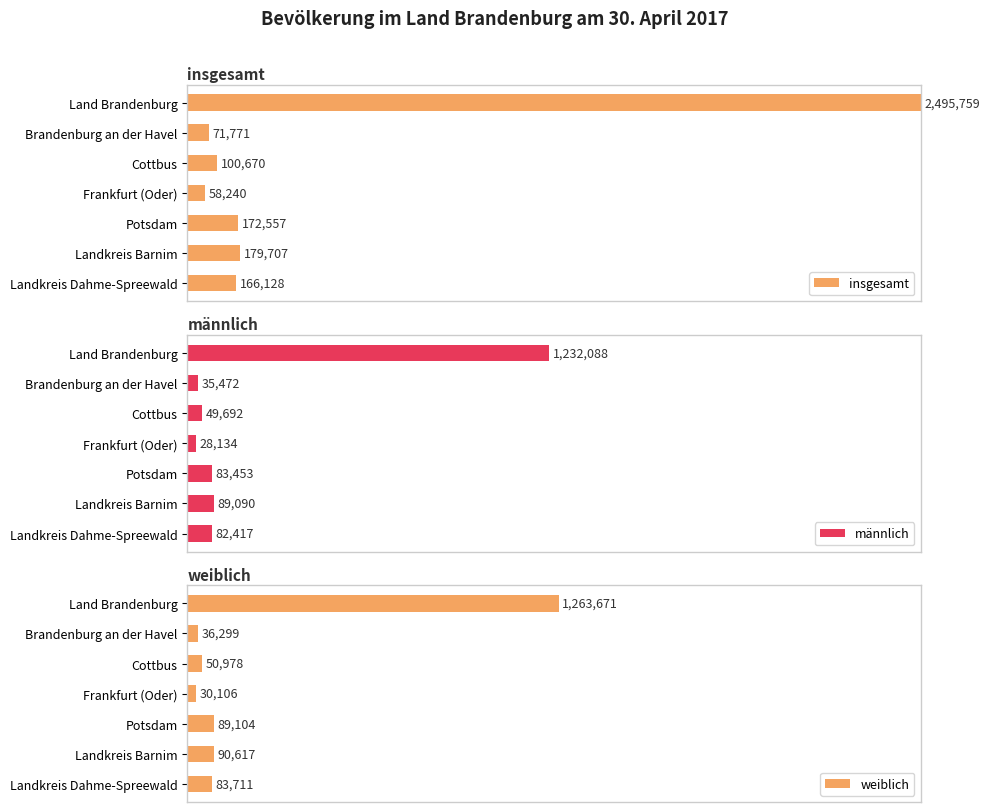

Rank the series at 2 from lowest to highest value.

männlich, weiblich, insgesamt